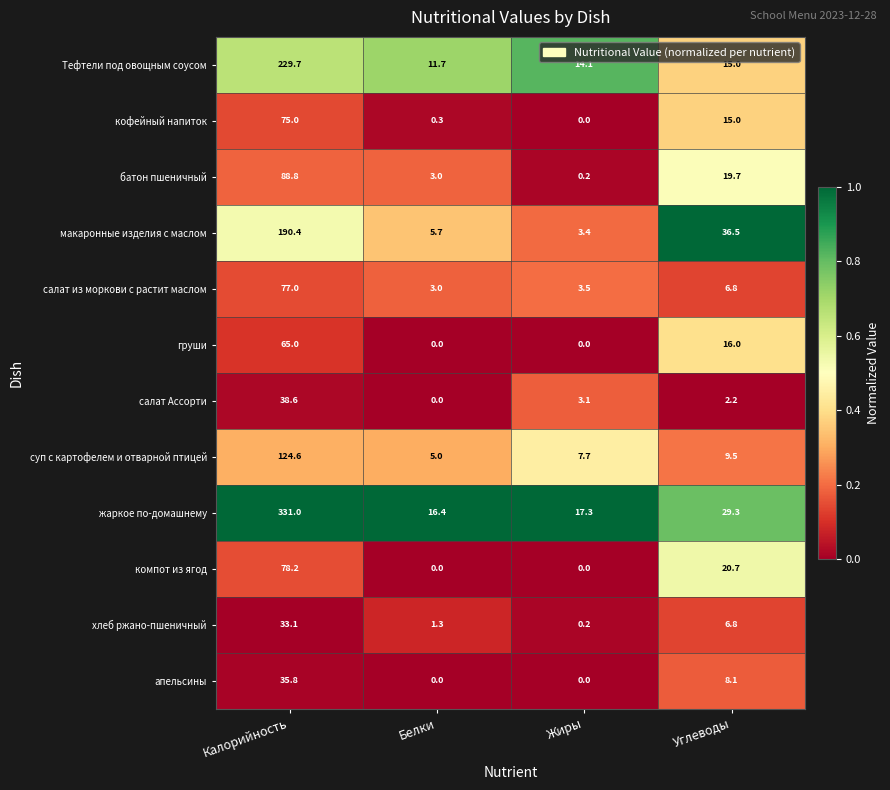

What is the average value of the салат из моркови с растит маслом series?

22.6